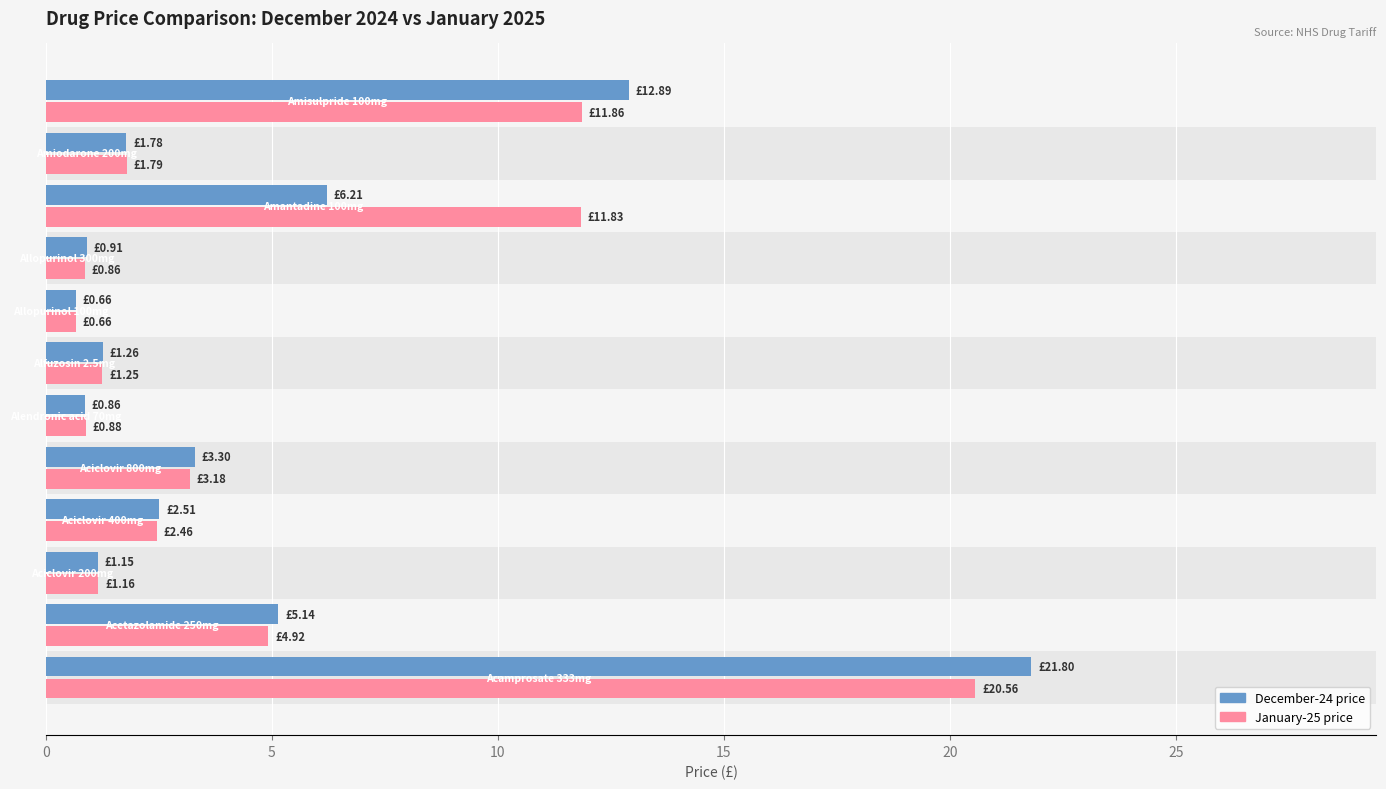

What is the difference between the maximum and minimum values in the December-24 price series?

21.1